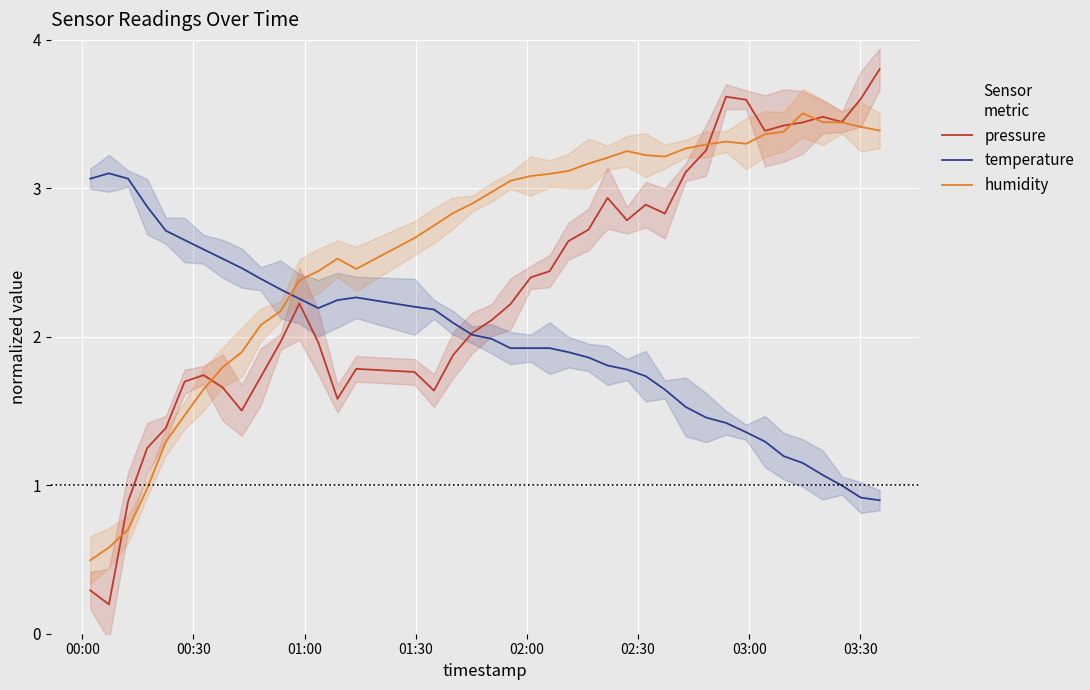

True or false: temperature and humidity cross at least once.

True